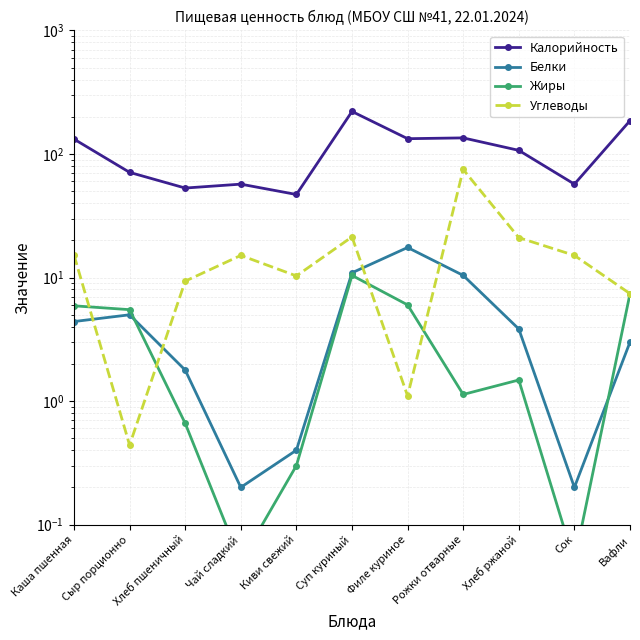

At which label does Углеводы reach its minimum?

Сыр порционно